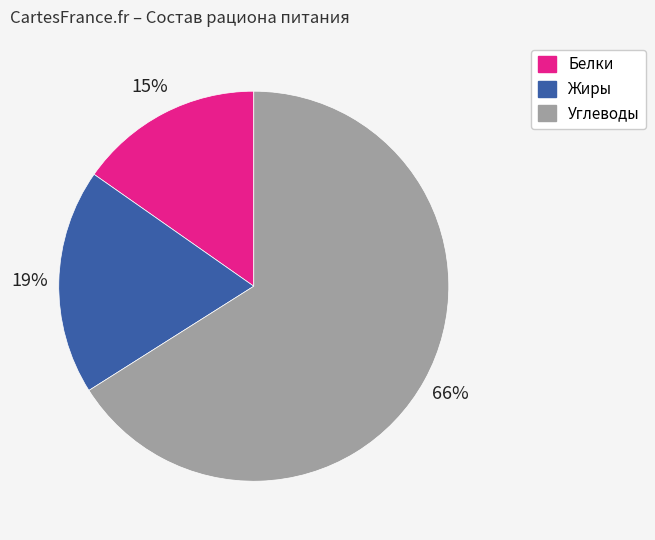

Do Белки and Жиры together represent more than half of the pie?

No